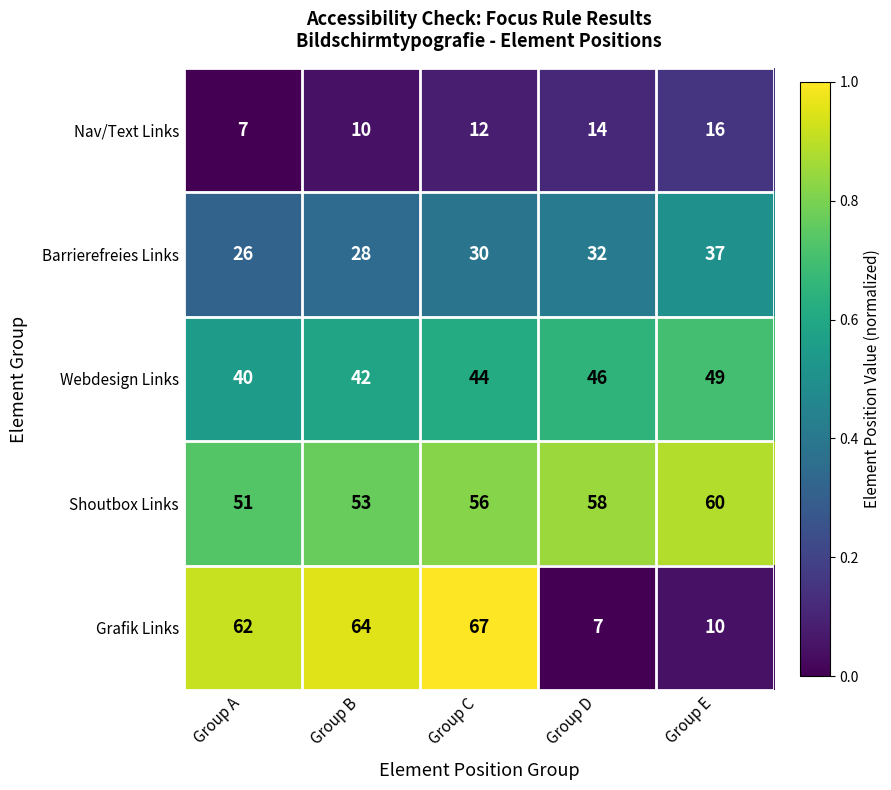

Which series has the largest range (max minus min)?

Grafik Links